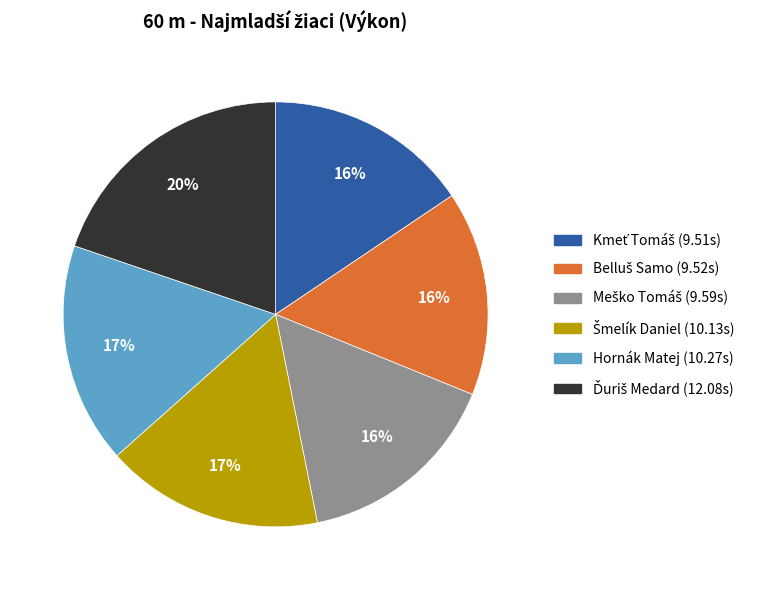

True or false: Hornák Matej accounts for 5% of the total.

False